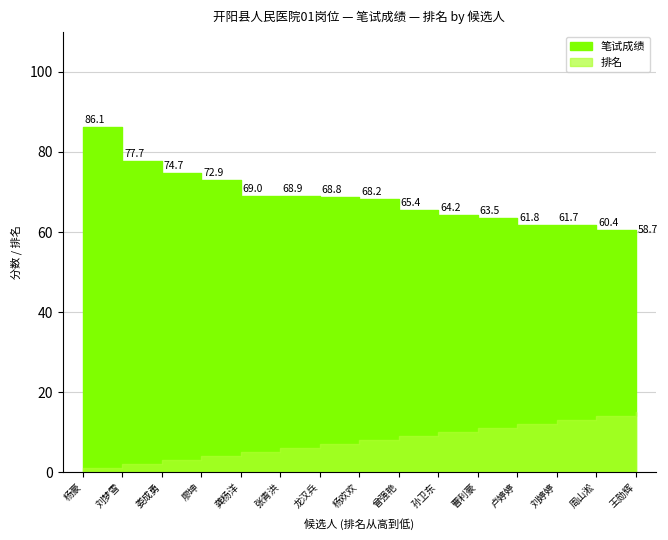

At 龚杨洋, list the series in order from smallest to largest.

排名, 笔试成绩